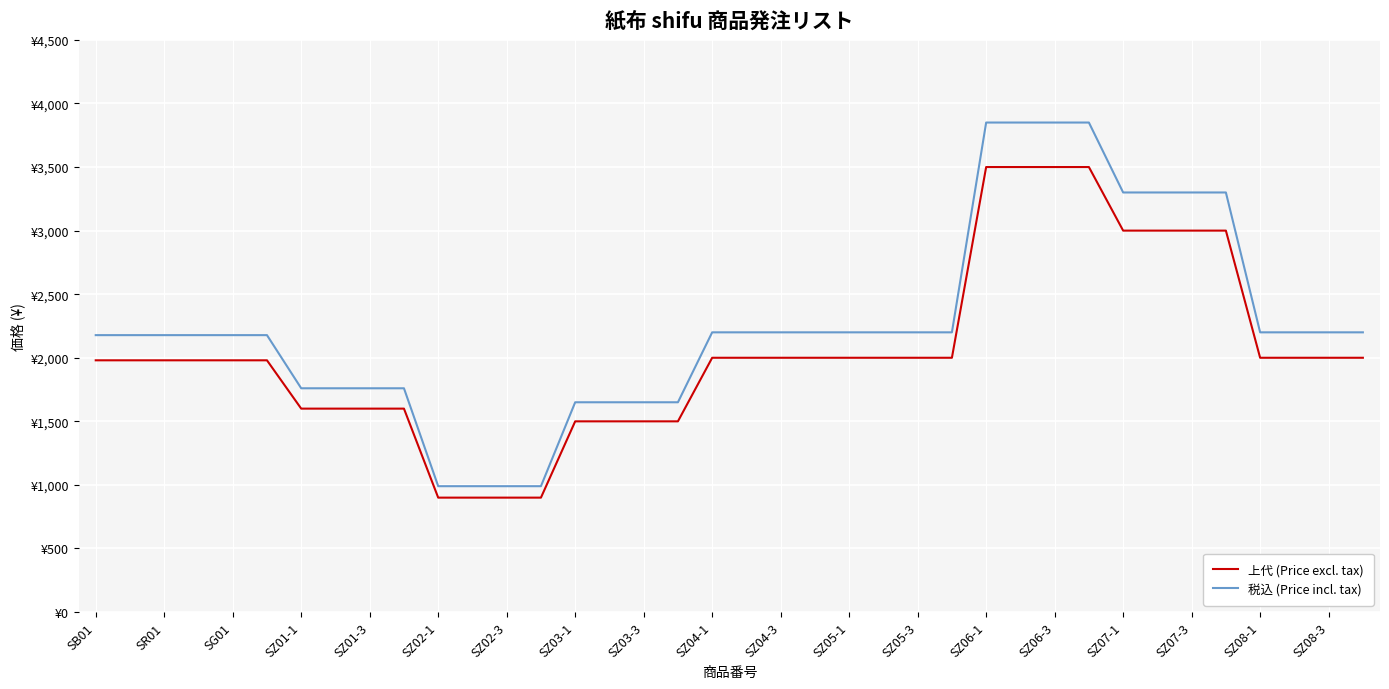

Reading right to left, what are all the values shown in this chart?

上代 (Price excl. tax): 2000	2000	2000	2000	3000	3000	3000	3000	3500	3500	3500	3500	2000	2000	2000	2000	2000	2000	2000	2000	1500	1500	1500	1500	900	900	900	900	1600	1600	1600	1600	1980	1980	1980	1980	1980	1980
税込 (Price incl. tax): 2200	2200	2200	2200	3300	3300	3300	3300	3850	3850	3850	3850	2200	2200	2200	2200	2200	2200	2200	2200	1650	1650	1650	1650	990	990	990	990	1760	1760	1760	1760	2178	2178	2178	2178	2178	2178